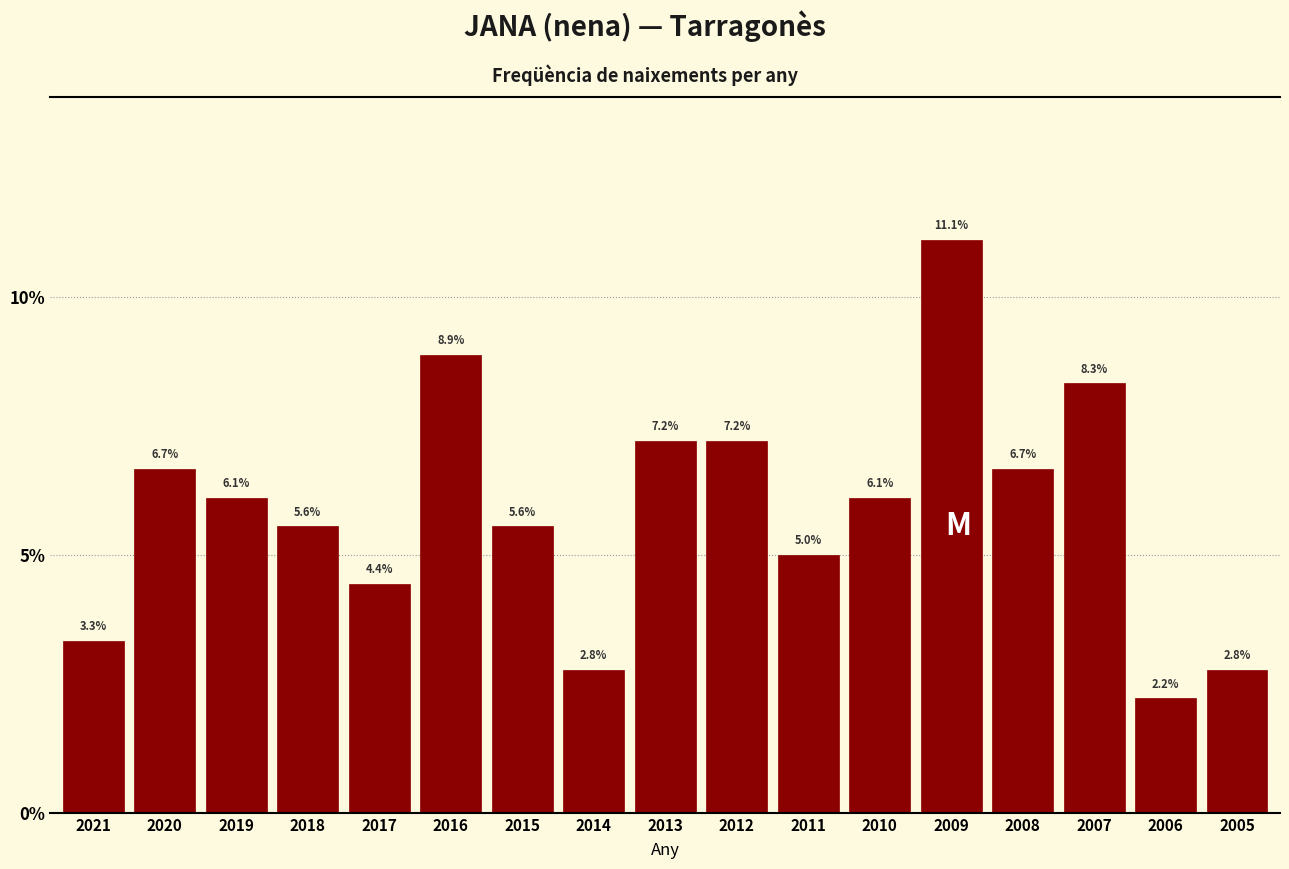

Reading left to right, what are all the values shown in this chart?

3.3	6.7	6.1	5.6	4.4	8.9	5.6	2.8	7.2	7.2	5.0	6.1	11.1	6.7	8.3	2.2	2.8